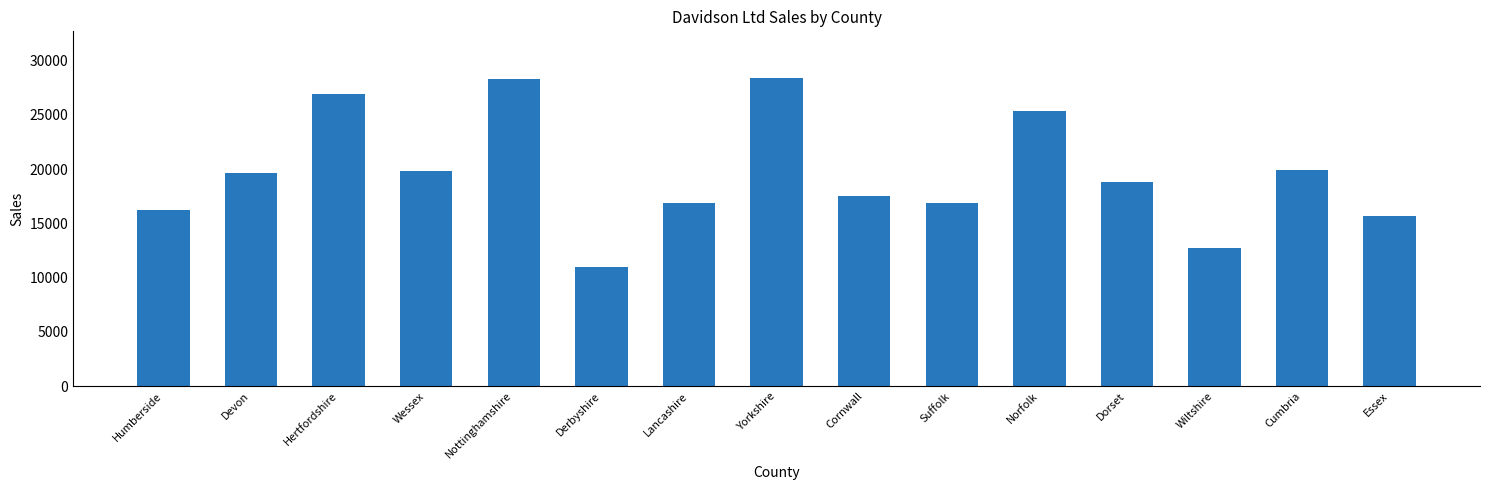

What is the value of the 2nd bar from the left?

19622